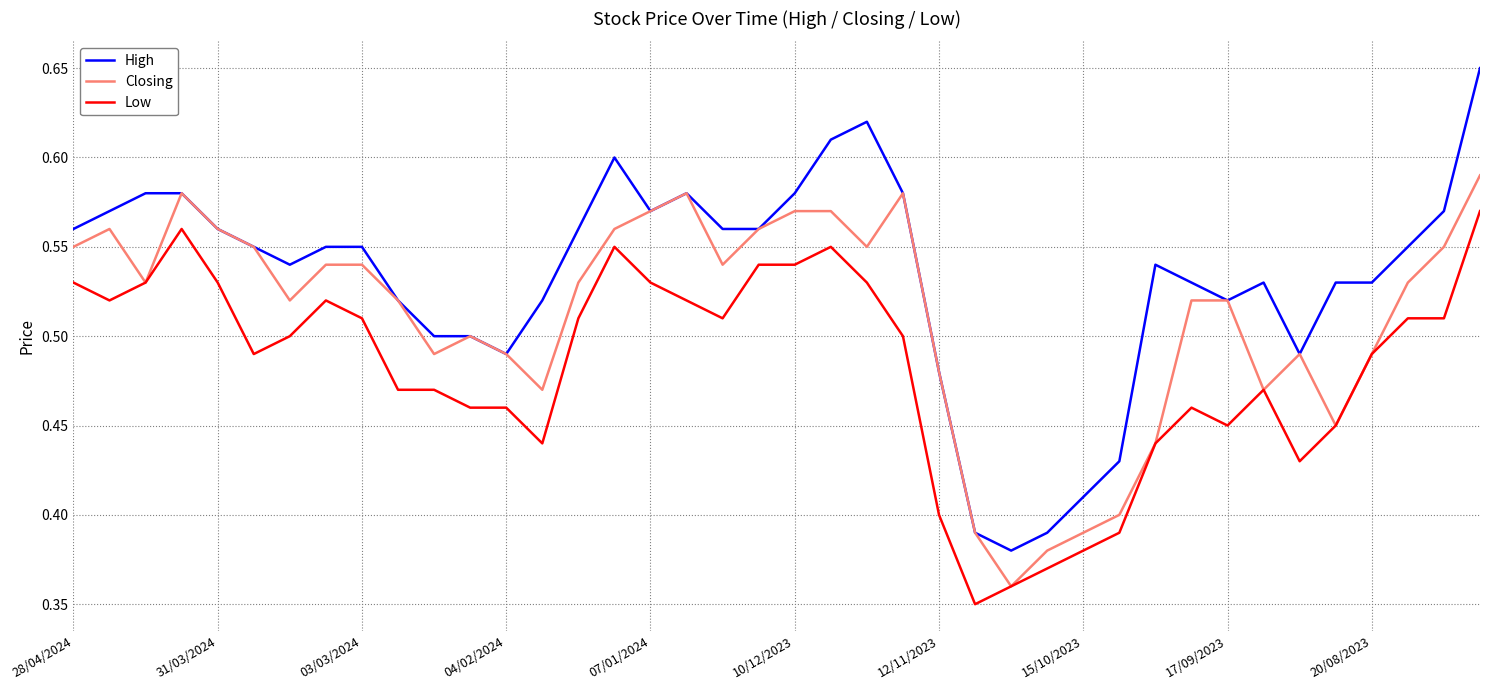

Rank the series by their maximum value, from lowest to highest.

Low, Closing, High